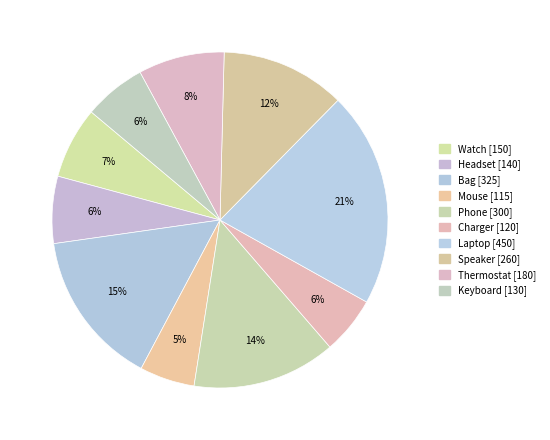

To the nearest percent, what is the average slice percentage?

10%